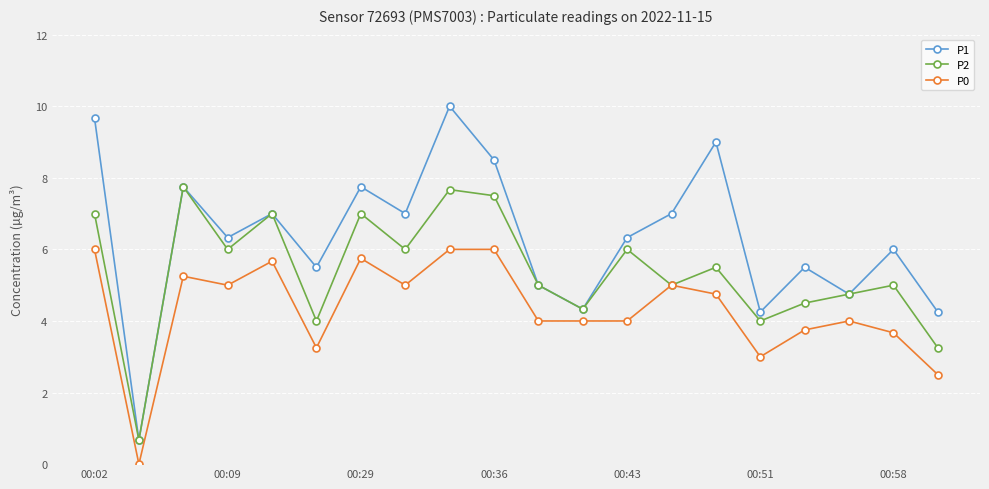

How many interior local valleys does the P1 series have?

7